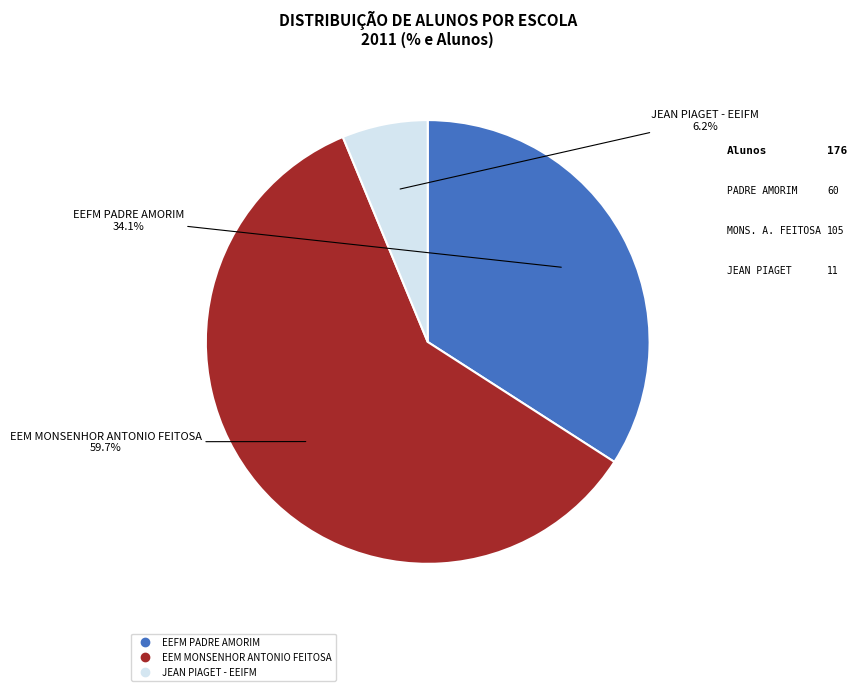

What is the smallest slice in the pie chart?

JEAN PIAGET - EEIFM